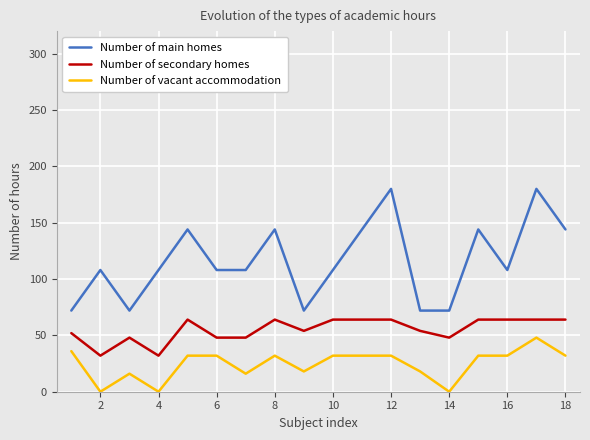

What is the lowest value of the Number of secondary homes series?

32